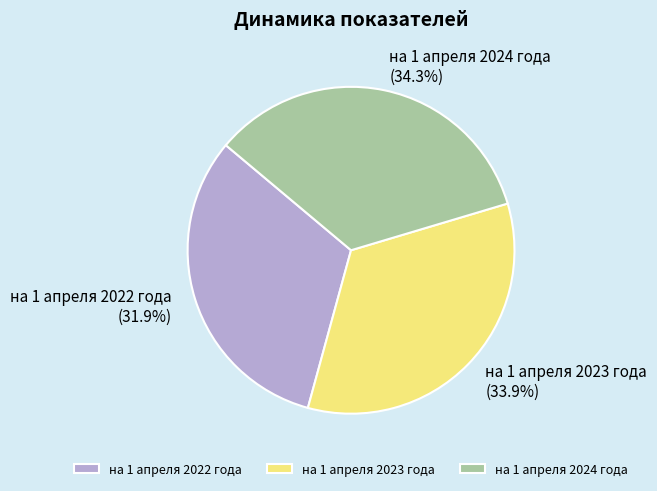

Is it true that на 1 апреля 2023 года is 22% of the pie?

False